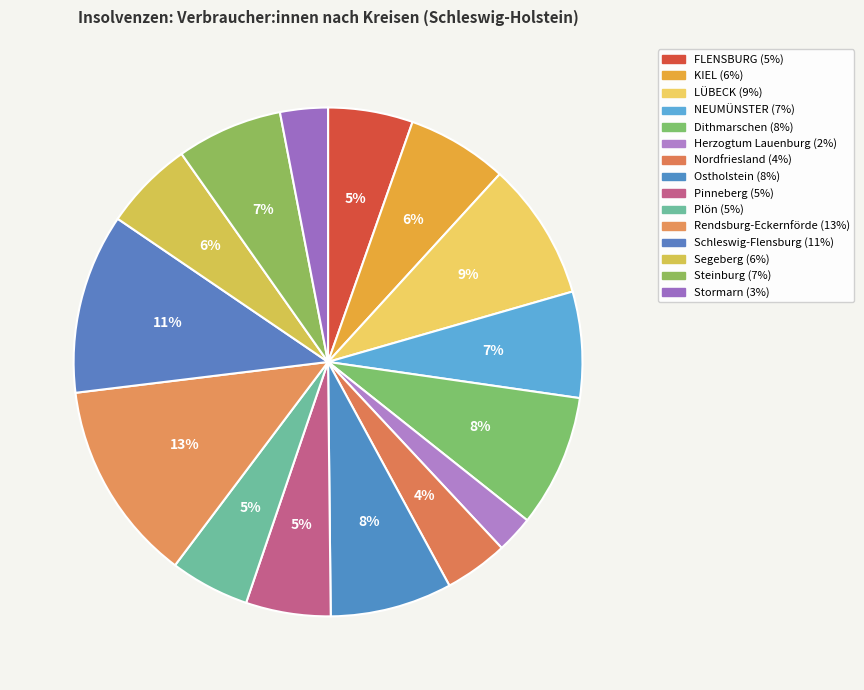

Does KIEL represent more than half of the total?

No